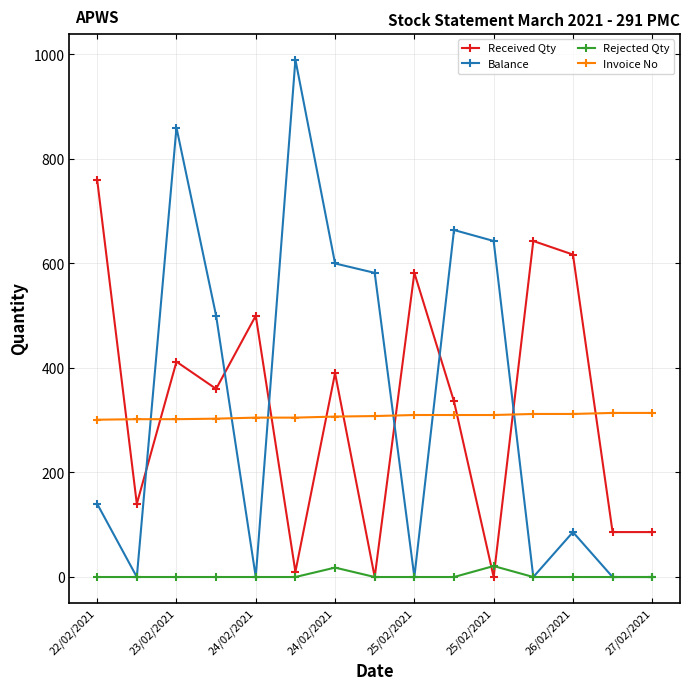

True or false: Balance and Invoice No intersect in this chart.

True